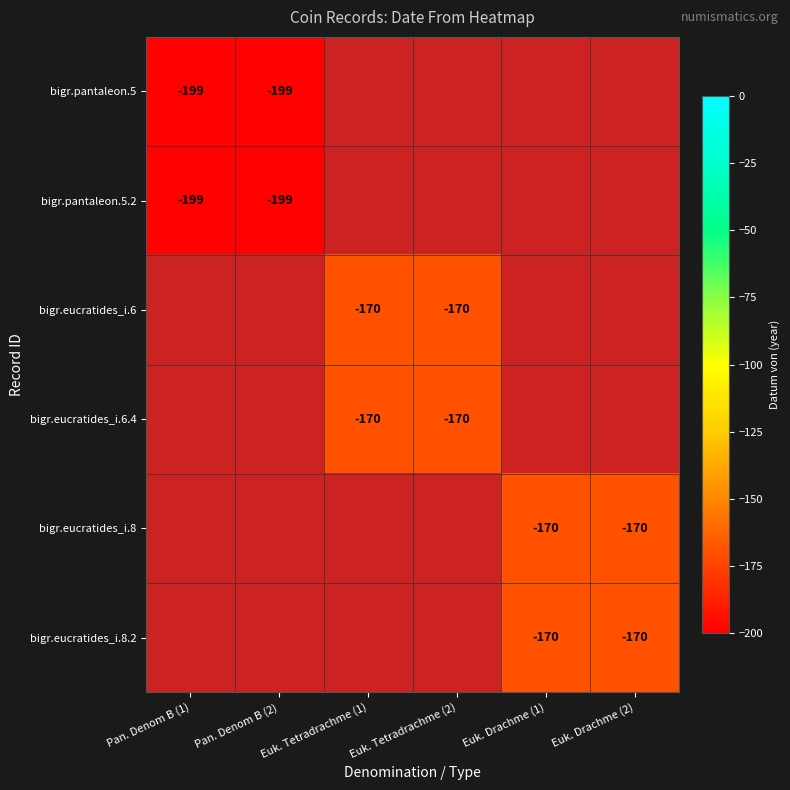

The value of bigr.eucratides_i.6 at Euk. Tetradrachme (1) is -82. True or false?

False